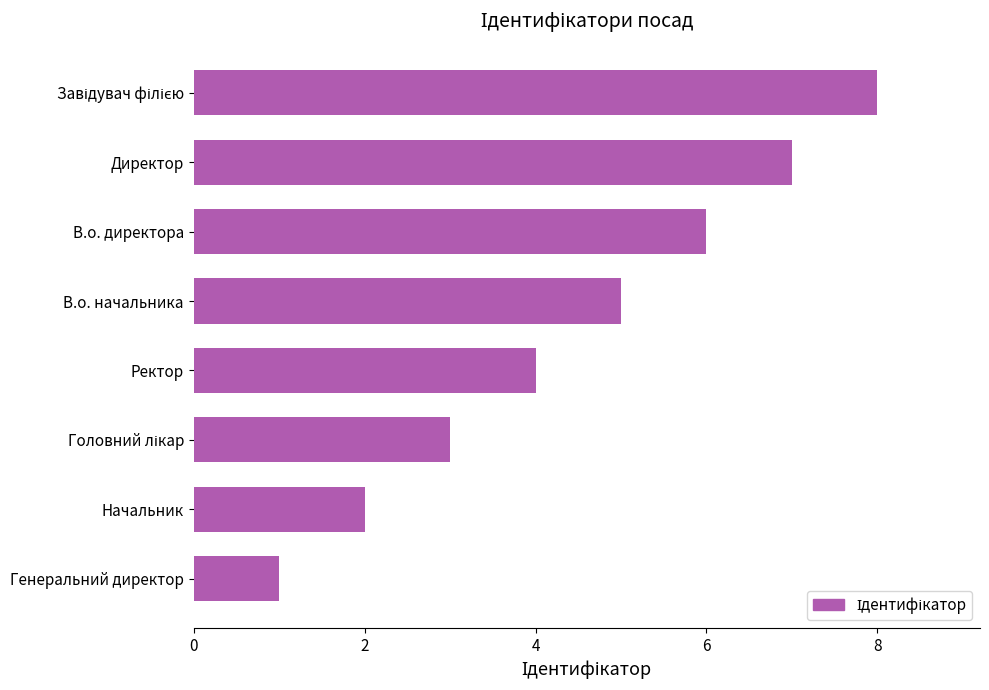

What is the difference between the maximum and minimum values?

7